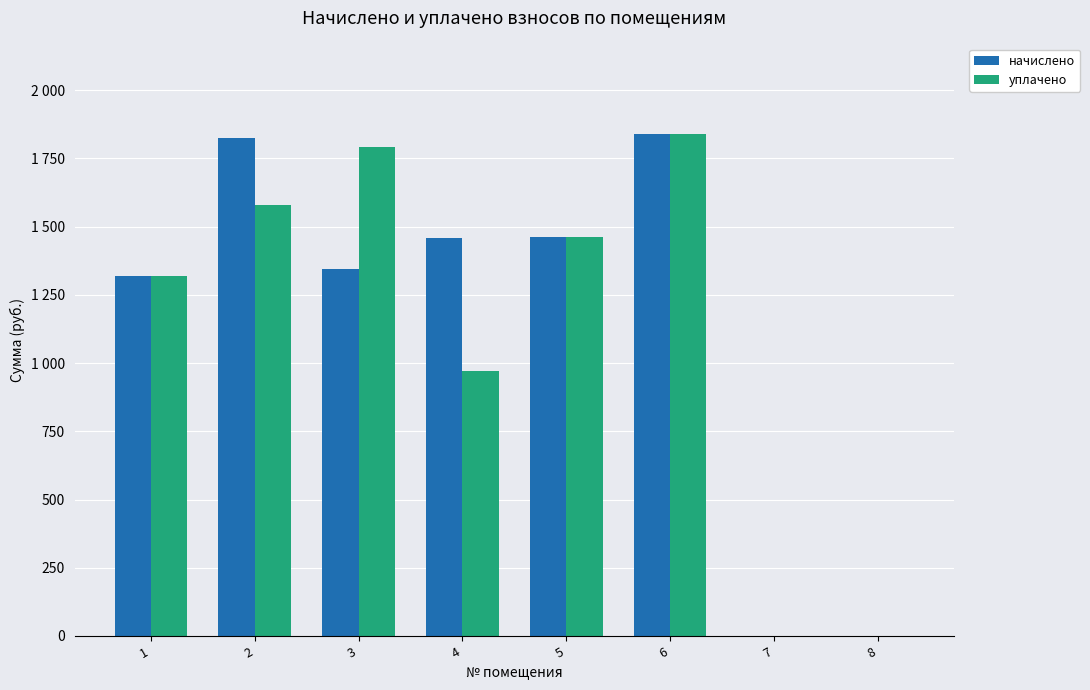

True or false: начислено has a value of 2424.9 at 5.

False